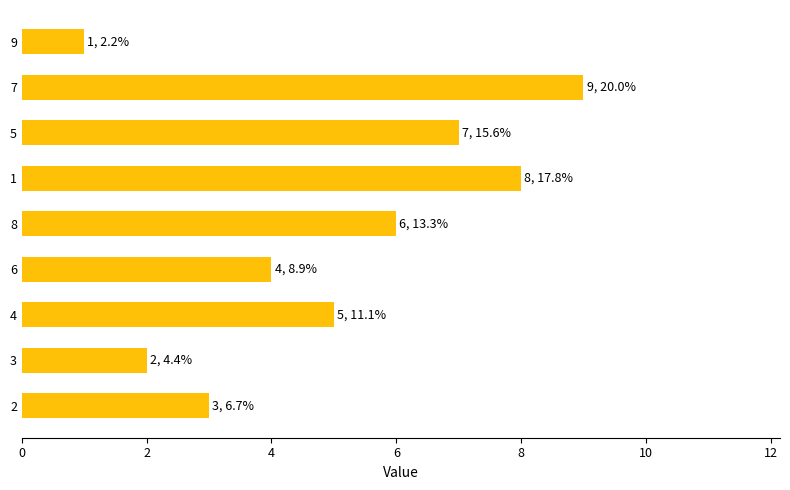

List the labels in order of value, smallest first.

9, 3, 2, 6, 4, 8, 5, 1, 7